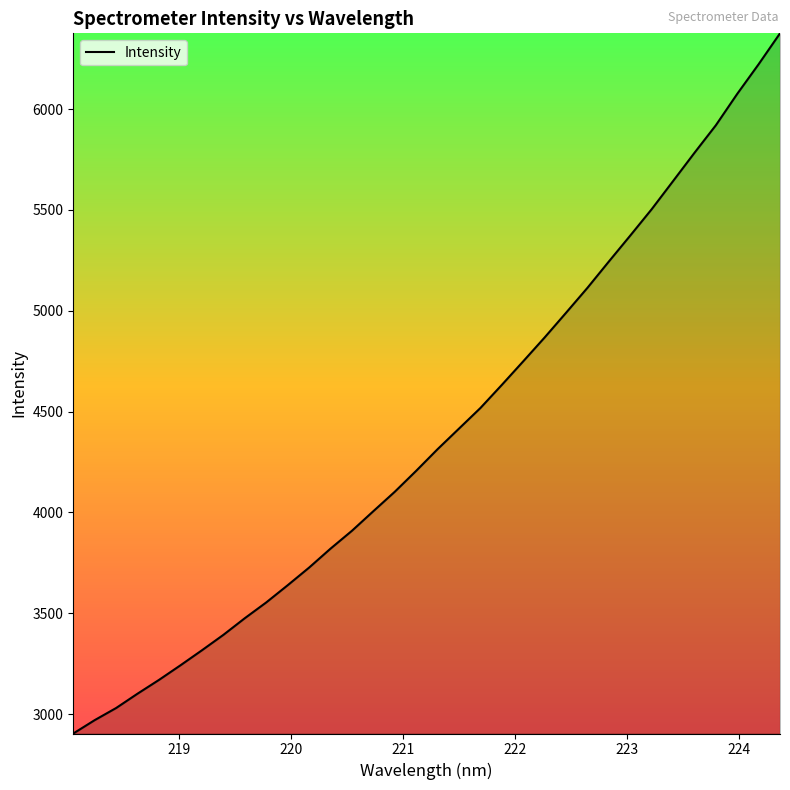

What is the difference between the second highest and second lowest values?

3251.7